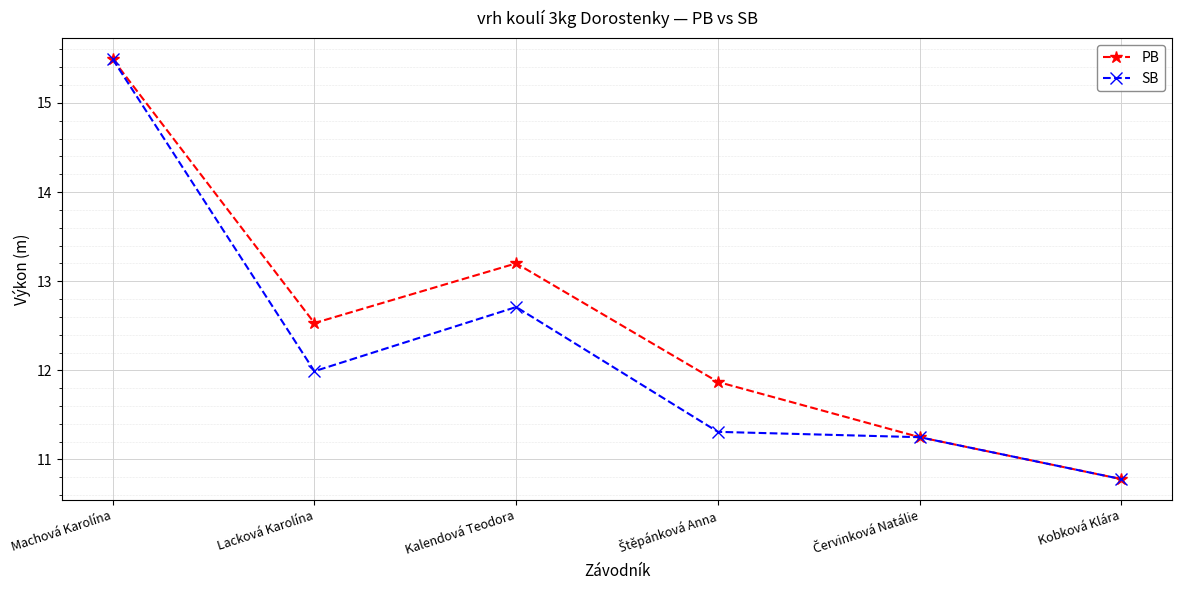

The value of SB at Kobková Klára is 14.3. True or false?

False